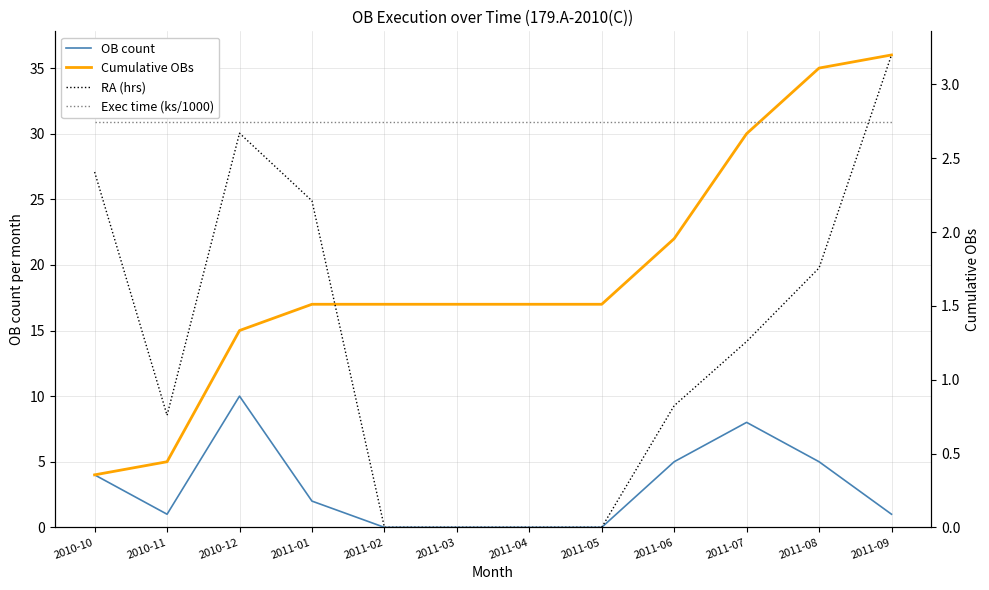

At which label does RA (hrs) first exceed 1?

2010-10